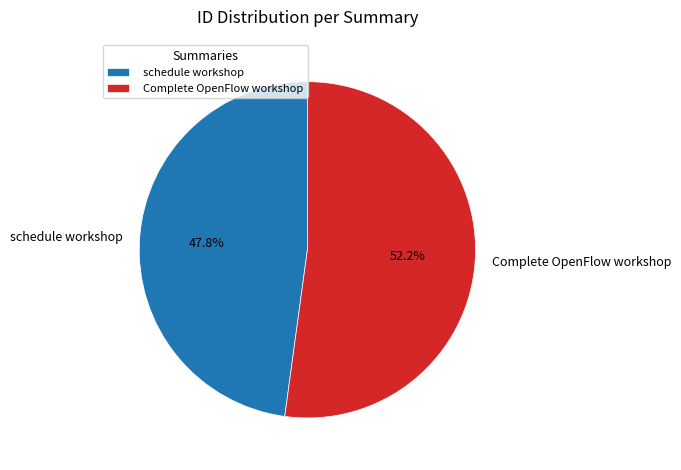

Which slice is the smallest?

schedule workshop